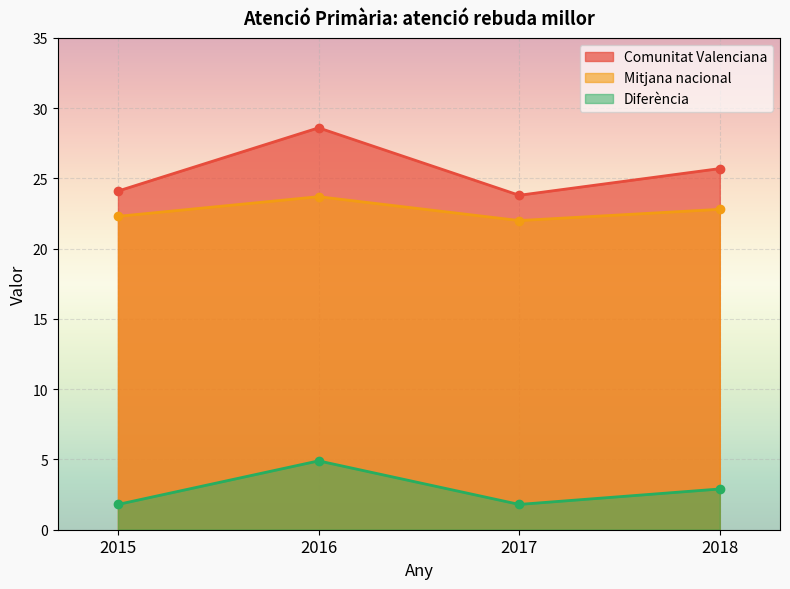

What is the difference between the Comunitat Valenciana values at 2018 and 2017?

1.9